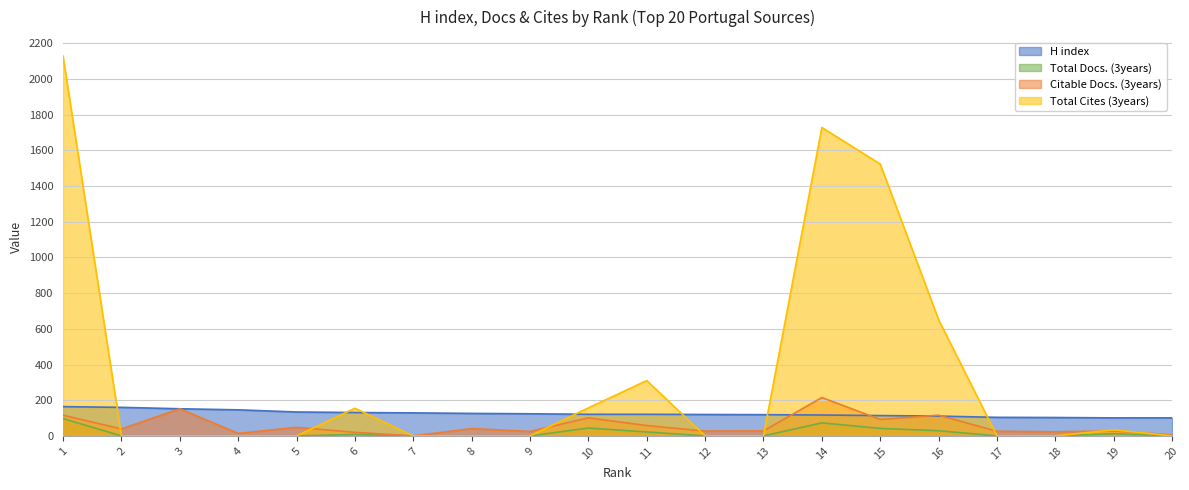

What is the difference between the maximum and second lowest values in the H index series?

63